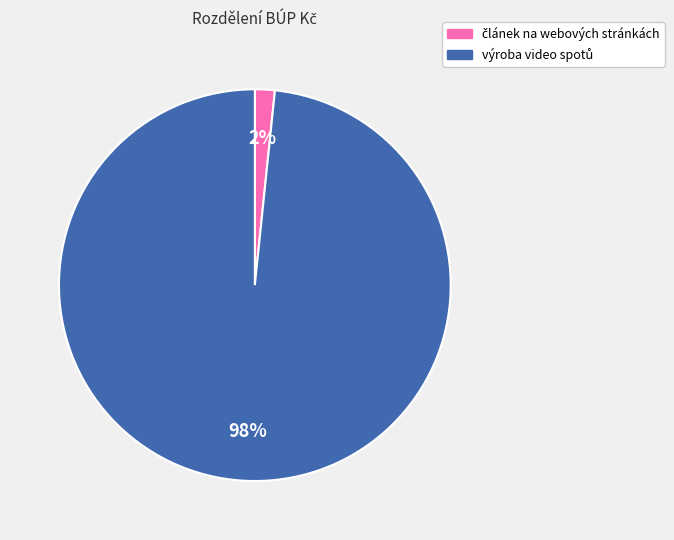

To the nearest percent, what is the average slice percentage?

50%